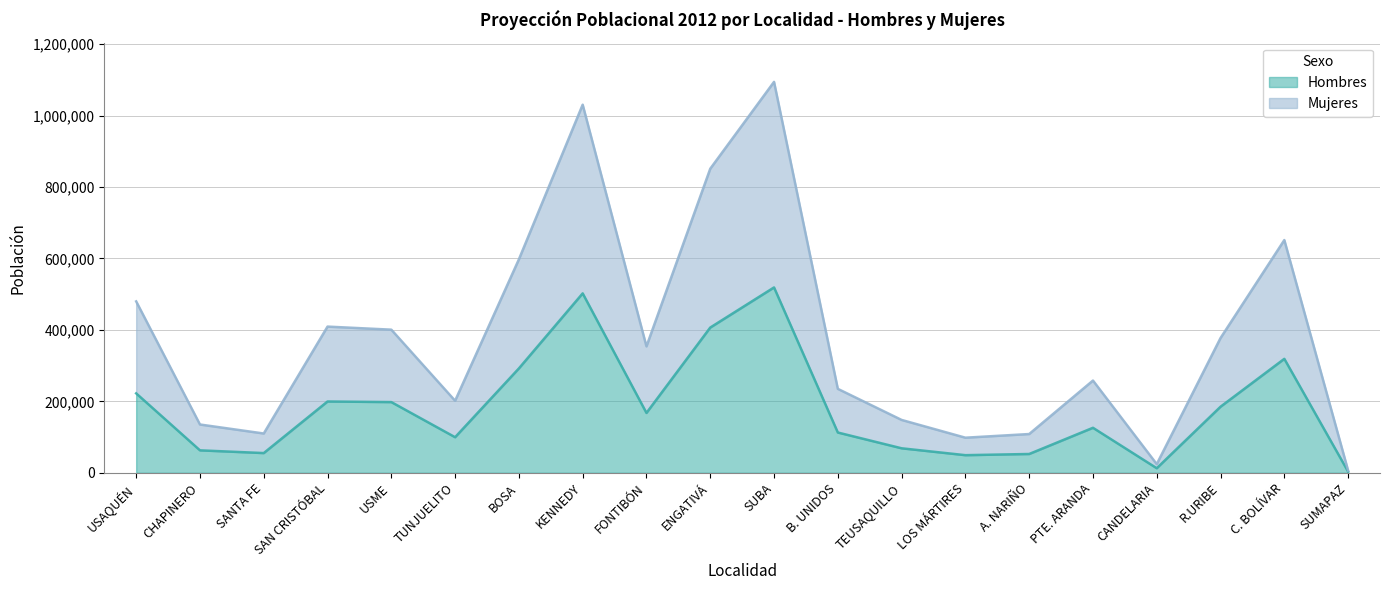

At LOS MÁRTIRES, list the series in order from smallest to largest.

Hombres, Mujeres